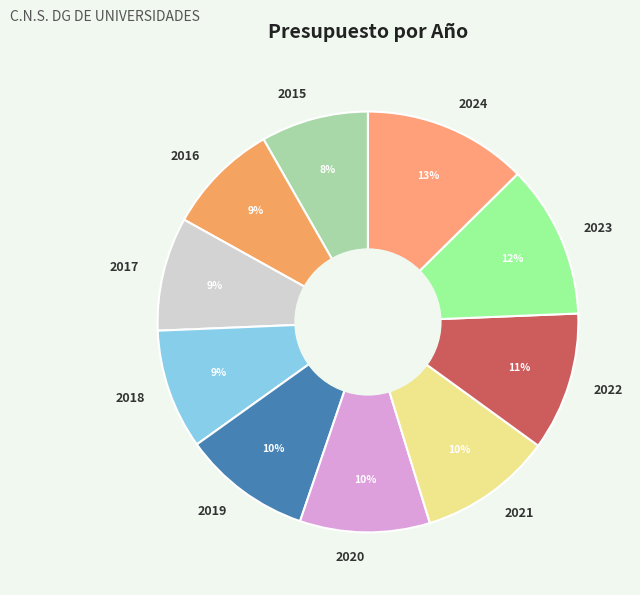

Combined, do 2018 and 2015 account for over 50%?

No